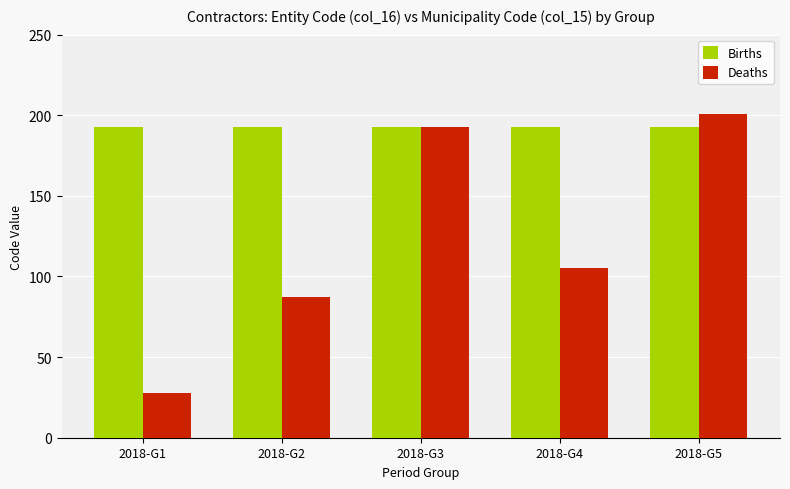

Which label corresponds to the largest value in the chart?

2018-G5